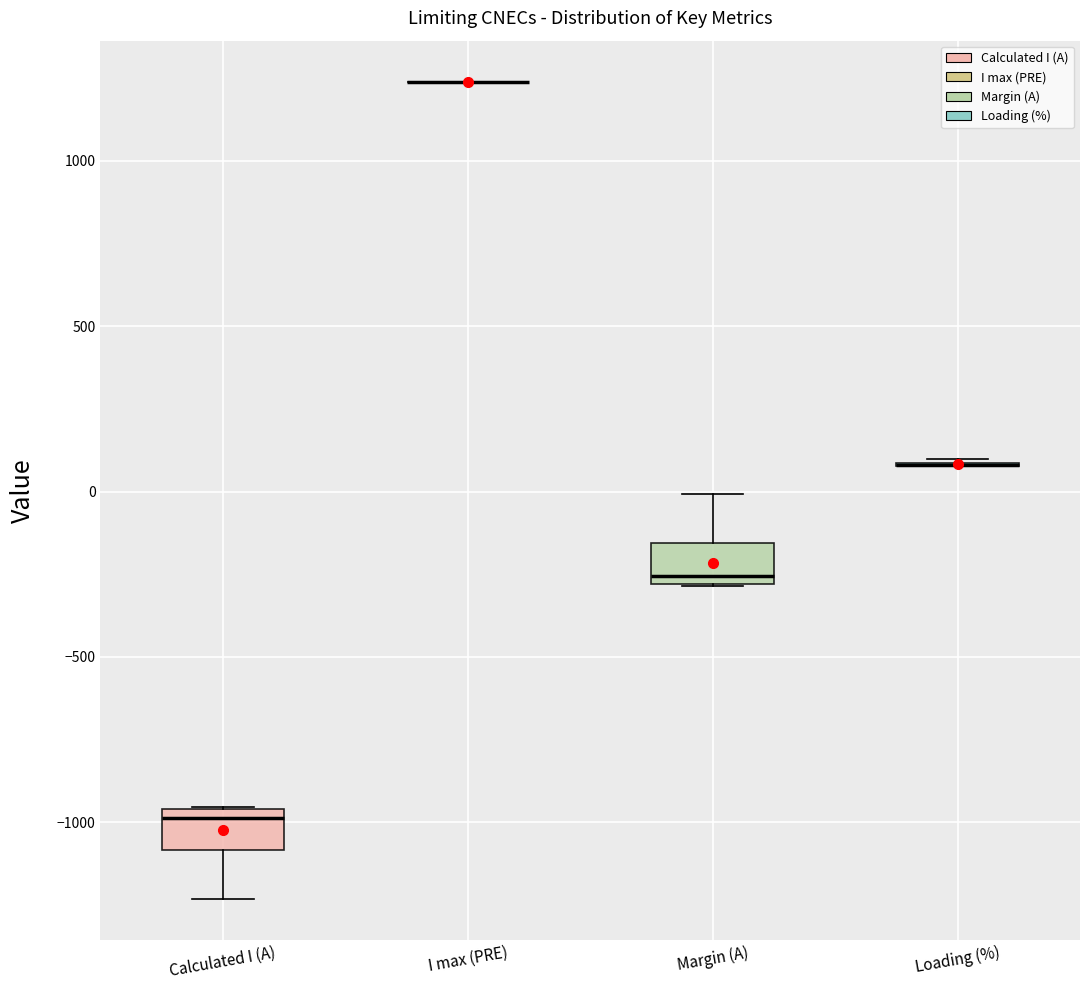

Reading left to right, transcribe this box plot: for each box, give where its median line is, the range the box spans, and where its two whiskers end, as read against the y-axis. The values are not printed on the chart, so give them approximately, as read against the axis.

Calculated I (A): median -1000, box -1100 to -950, whiskers -1250 to -950
I max (PRE): box collapsed to a line at 1250, whiskers 1250 to 1250
Margin (A): median -250, box -300 to -150, whiskers -300 to 0
Loading (%): box collapsed to a line at 100, whiskers 100 to 100